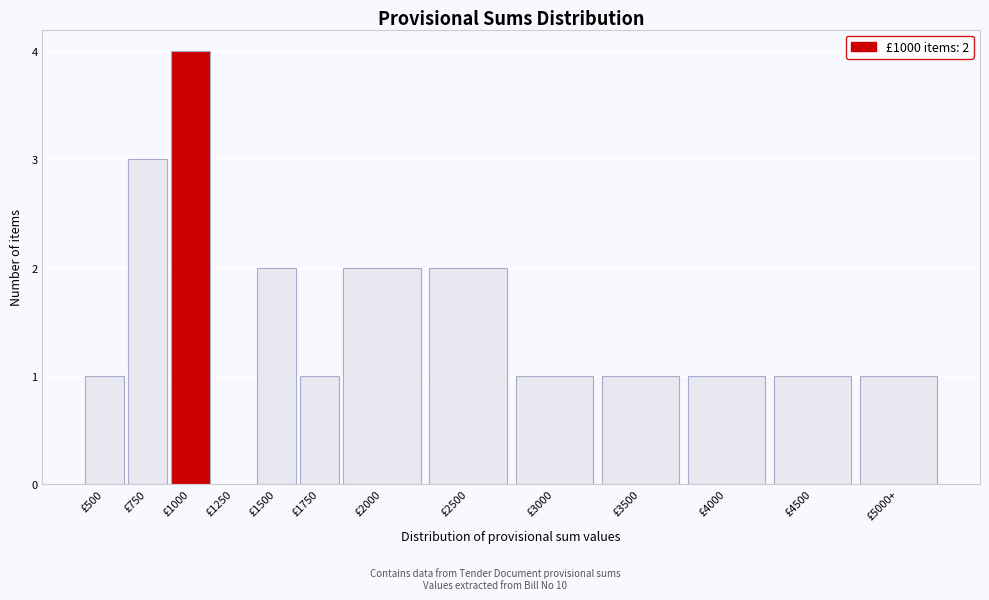

Reading left to right, what are all the values shown in this chart?

£500=1	£750=3	£1000=4	£1250=0	£1500=2	£1750=1	£2000=2	£2500=2	£3000=1	£3500=1	£4000=1	£4500=1	£5000+=1